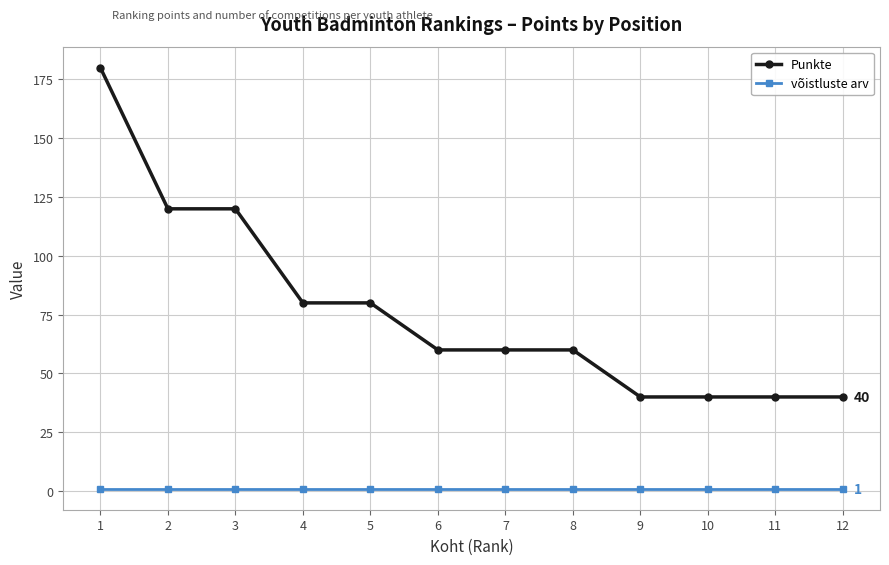

Which series has the widest spread of values?

Punkte